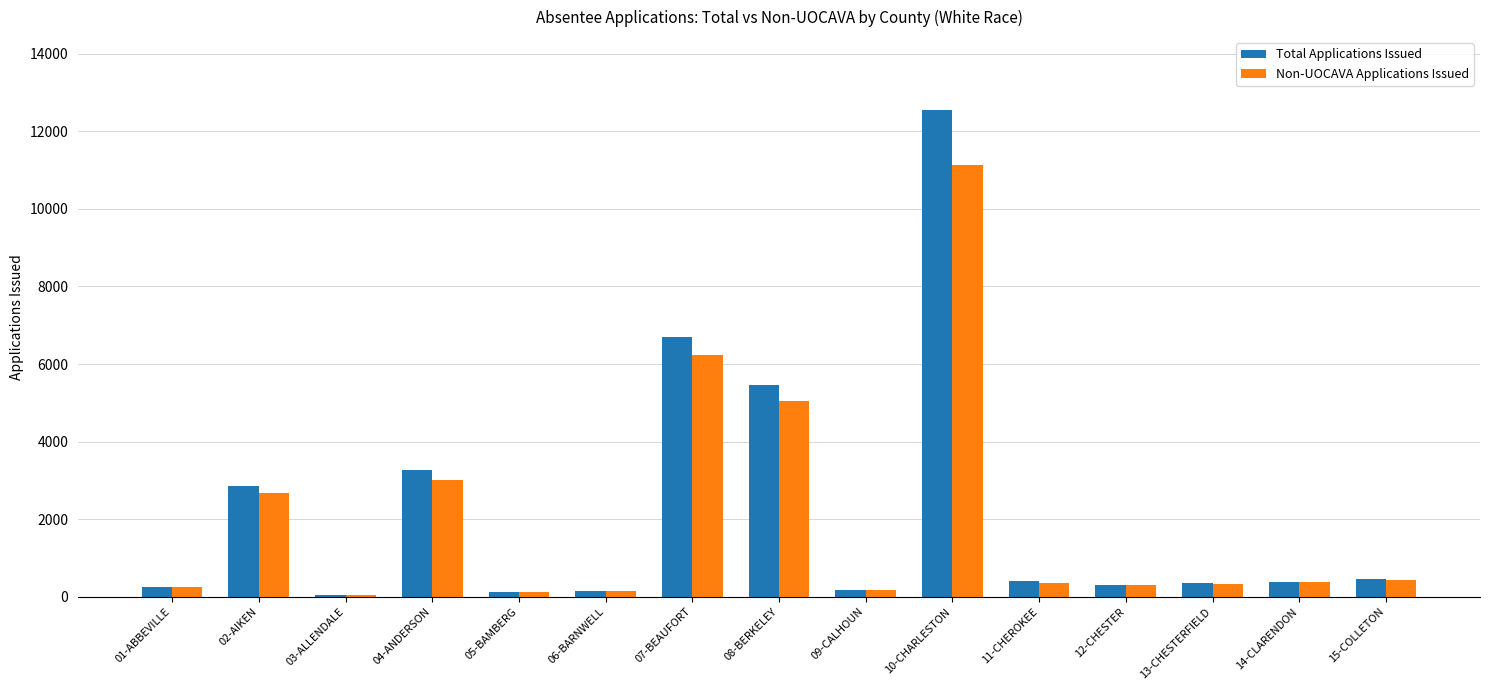

At which label does Non-UOCAVA Applications Issued first exceed 363?

02-AIKEN